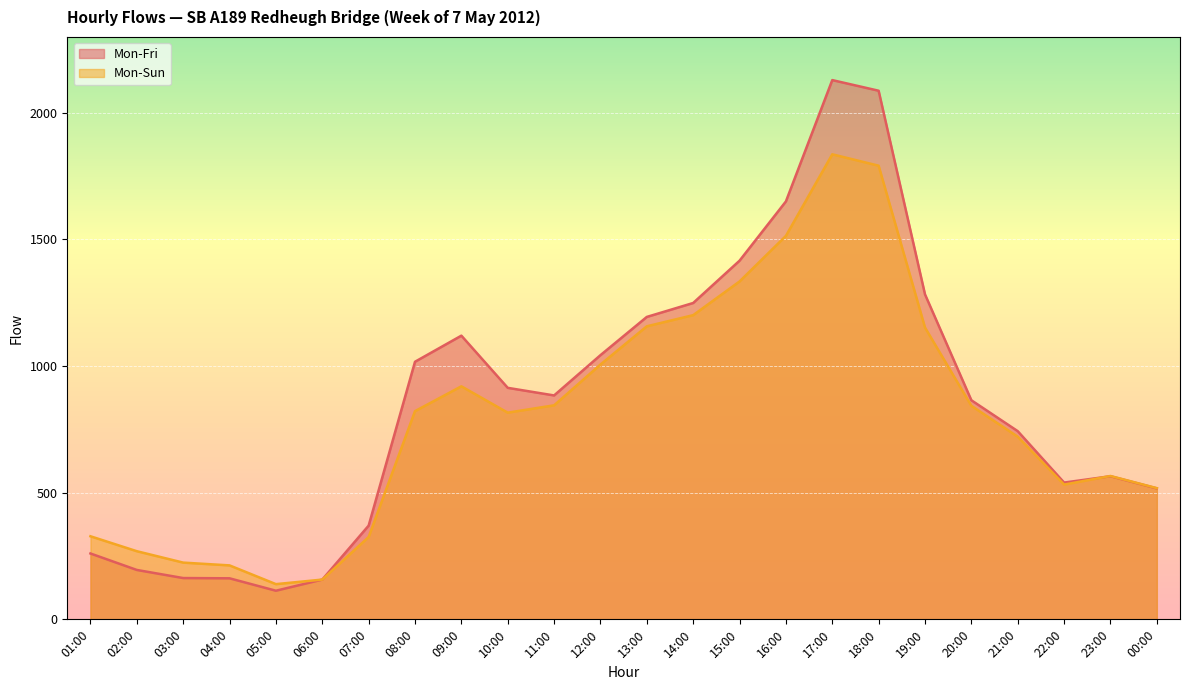

What is the label of the 23rd point from the right?

02:00